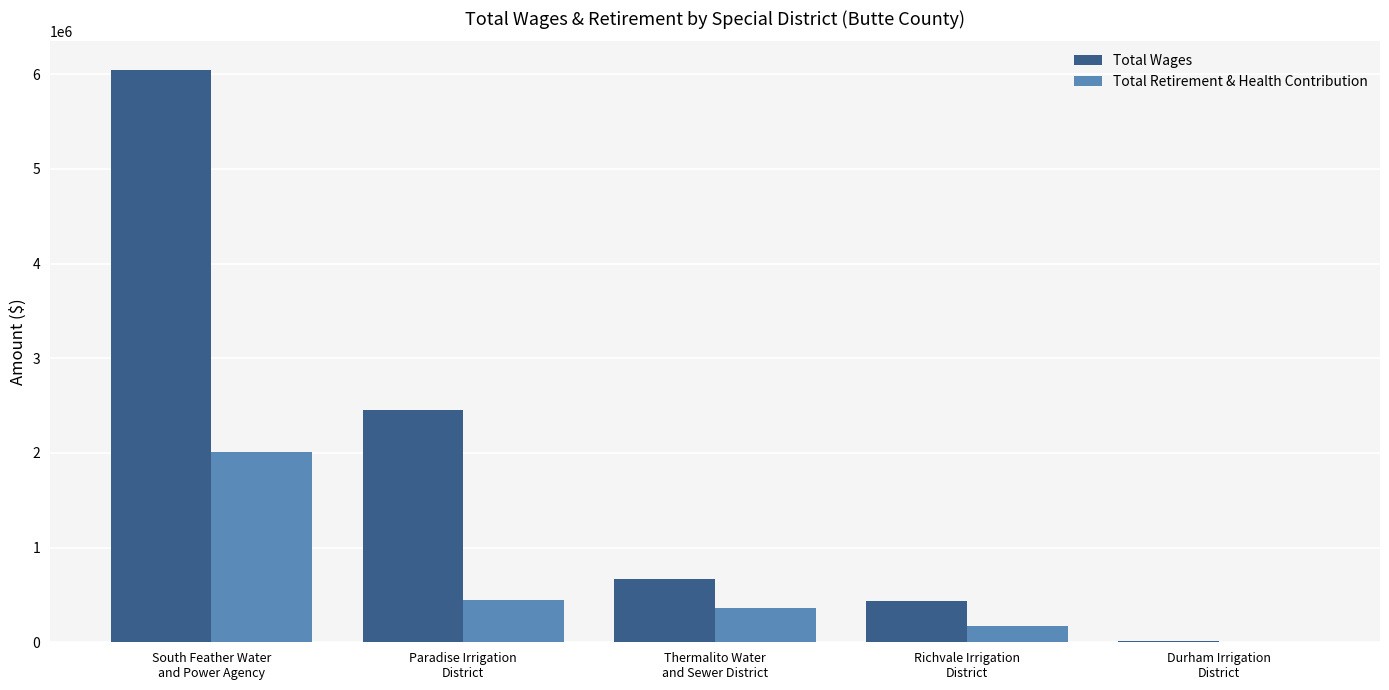

What is the sum of all Total Wages values?

9616936